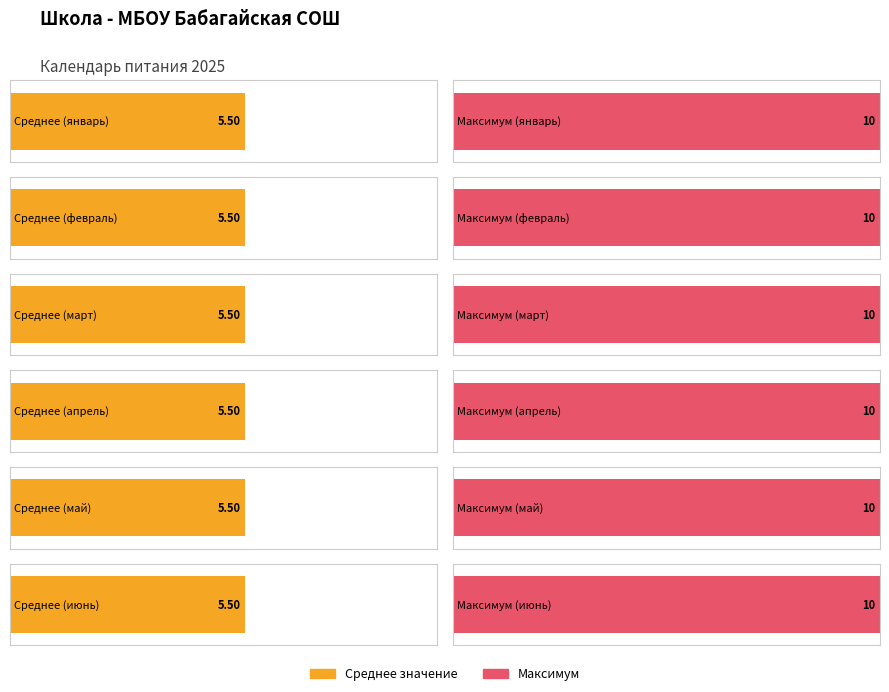

Between 7 and март, which is larger?

7